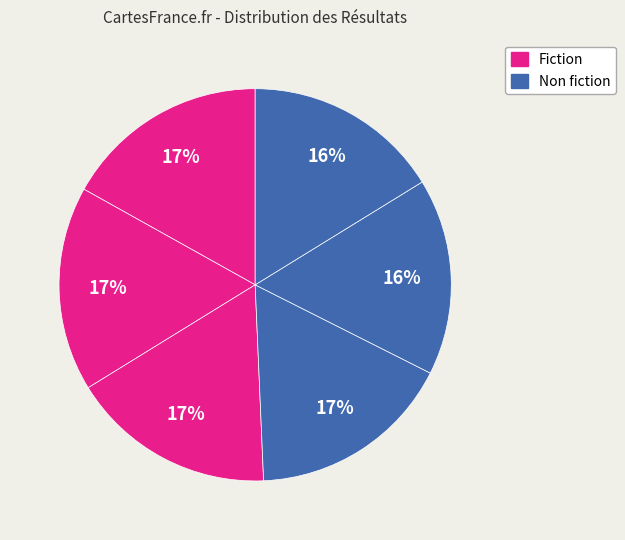

How many slices are in this pie chart?

6